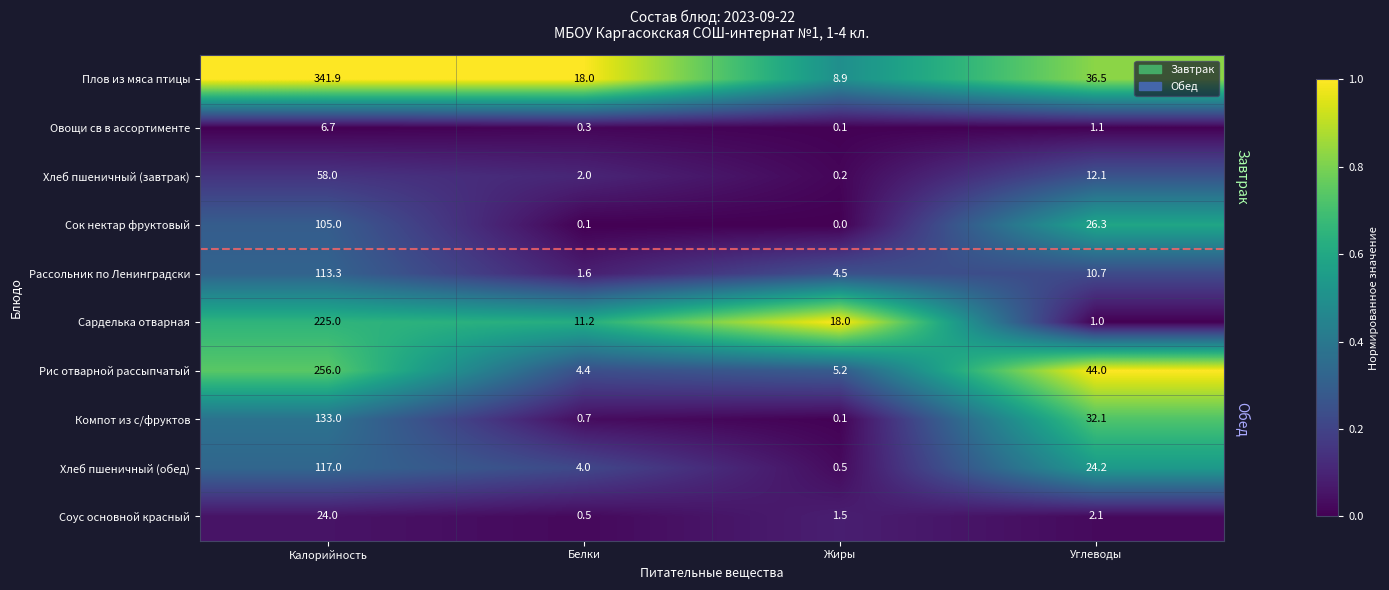

True or false: Хлеб пшеничный (обед) has a value of 14.1 at Углеводы.

False